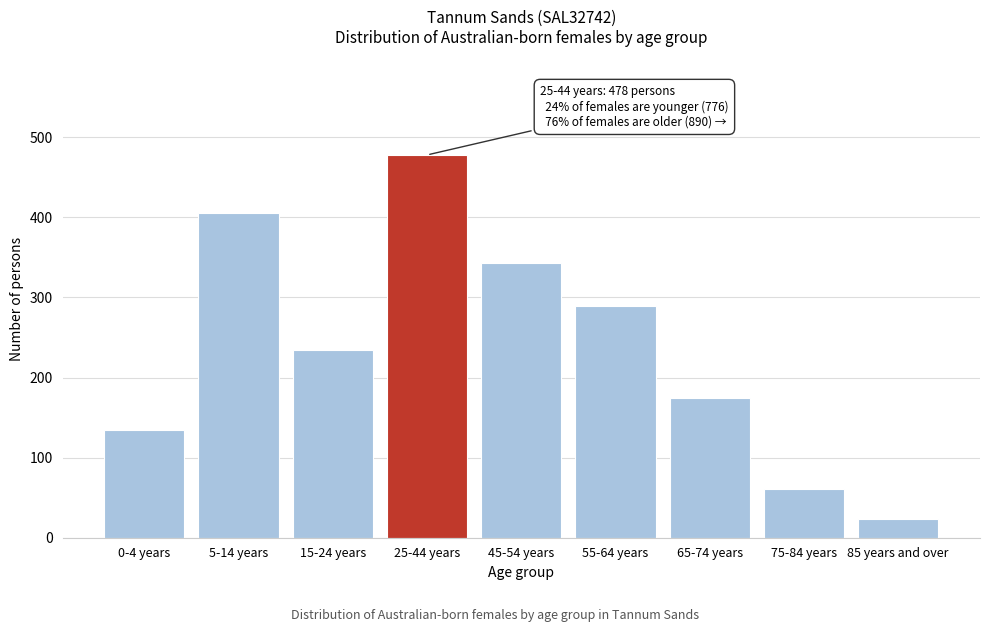

Reading left to right, list all the values displayed in this chart.

135	406	235	478	343	289	174	61	23